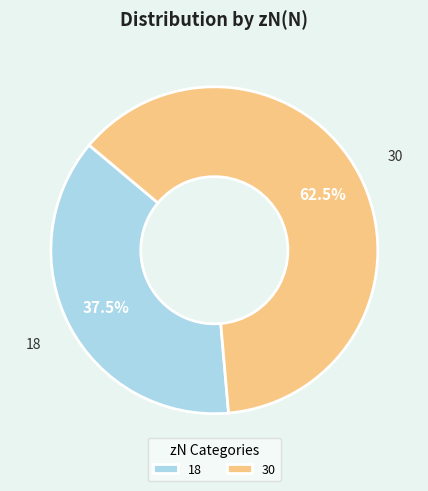

Rank the categories by value from highest to lowest.

30, 18